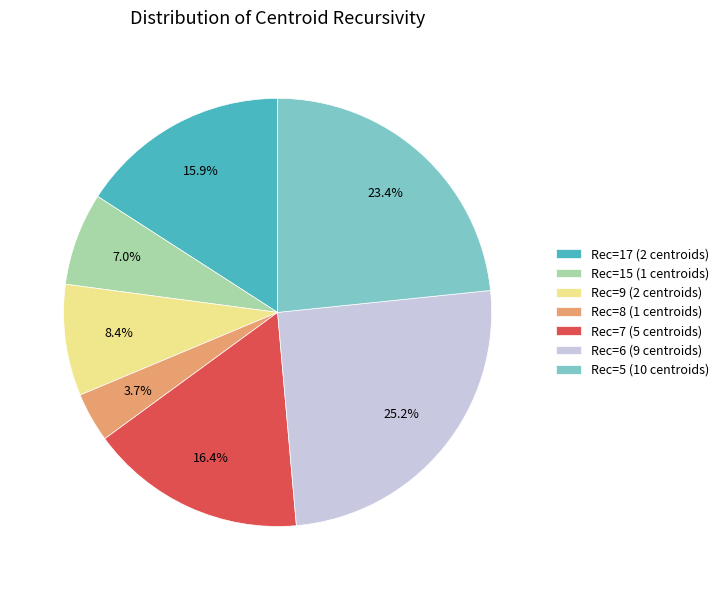

Is there a majority slice in this chart?

No